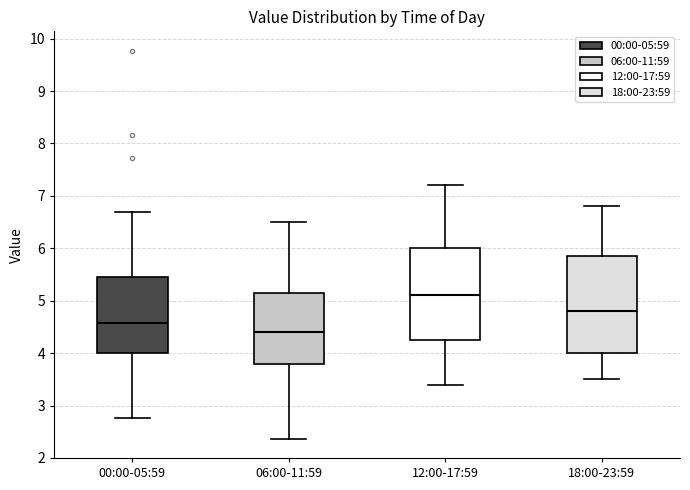

Where does the upper whisker of the box for 12:00-17:59 end on the y-axis? The values are not printed on the chart, so give them approximately, as read against the axis.

7.2